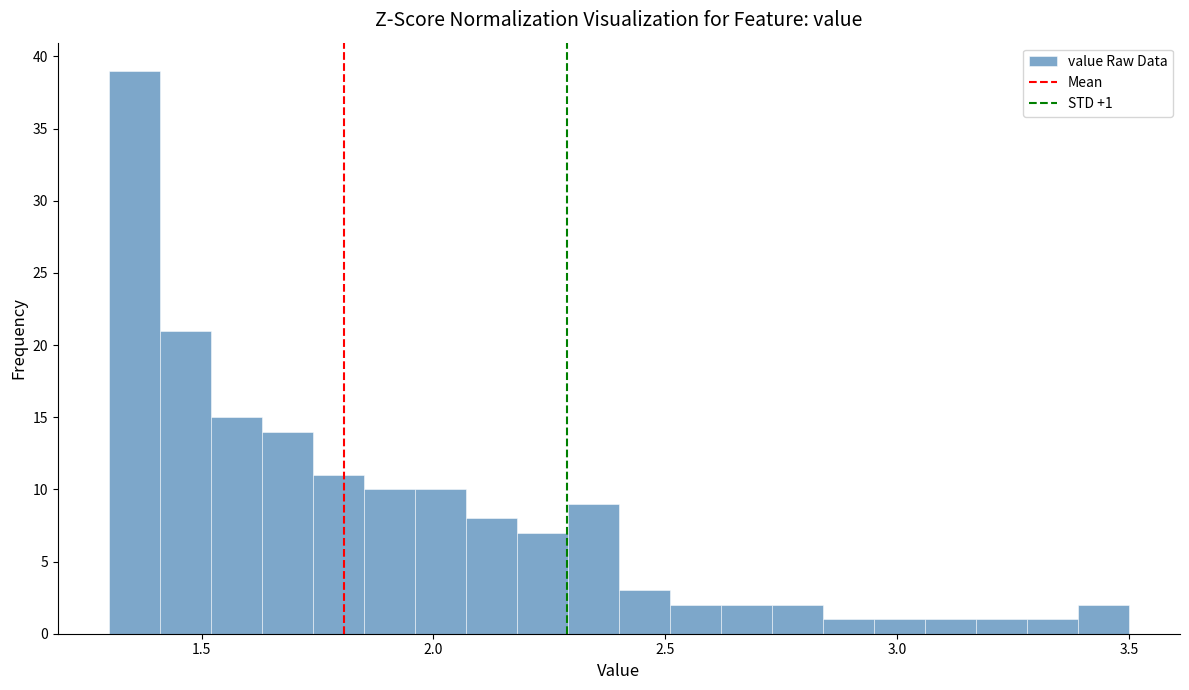

Read against the x-axis, roughly where is the centre of the tallest bar?

1.35